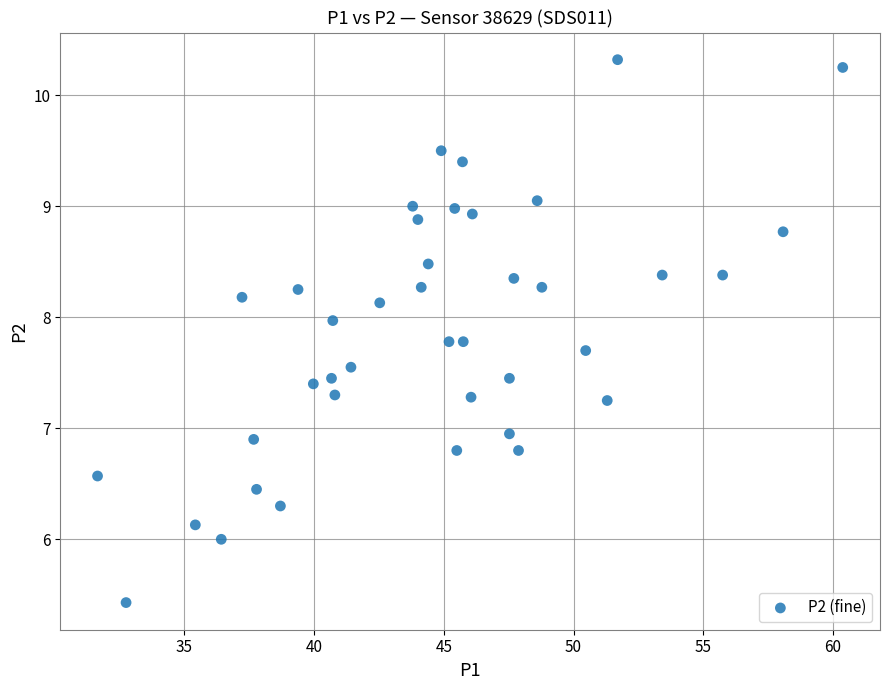

What is the range of Y values (max minus min)?

4.9